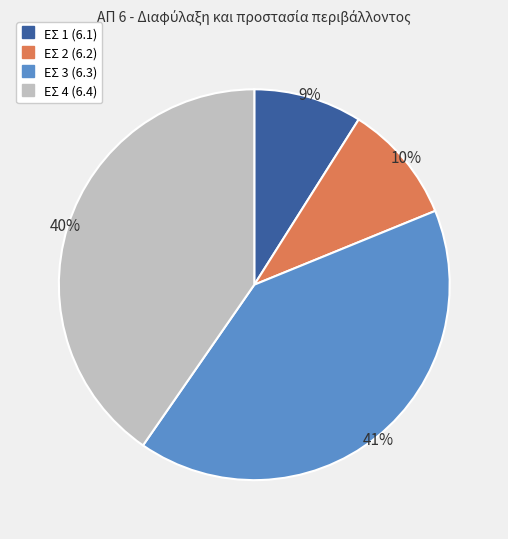

Which category has the smallest portion of the pie?

ΕΣ 1 (6.1)